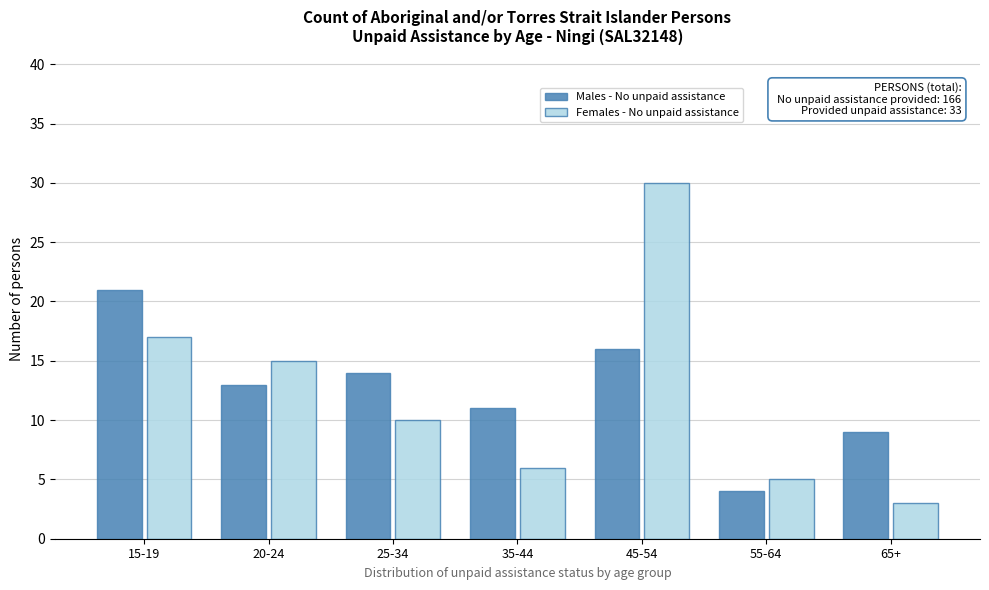

Reading right to left, transcribe all the data shown in this chart.

Males - No unpaid assistance: 9	4	16	11	14	13	21
Females - No unpaid assistance: 3	5	30	6	10	15	17